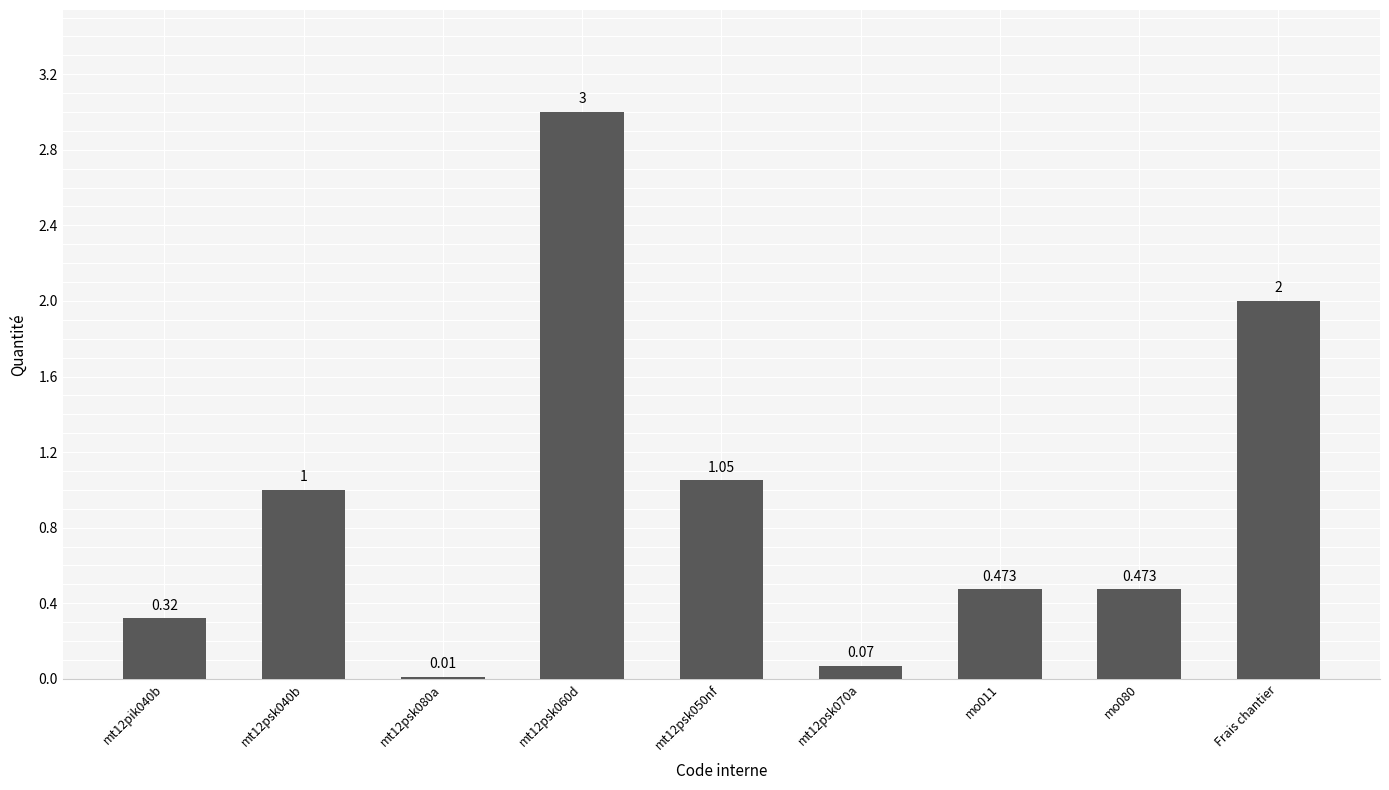

Rank the categories by value from highest to lowest.

mt12psk060d, Frais chantier, mt12psk050nf, mt12psk040b, mo011, mo080, mt12pik040b, mt12psk070a, mt12psk080a